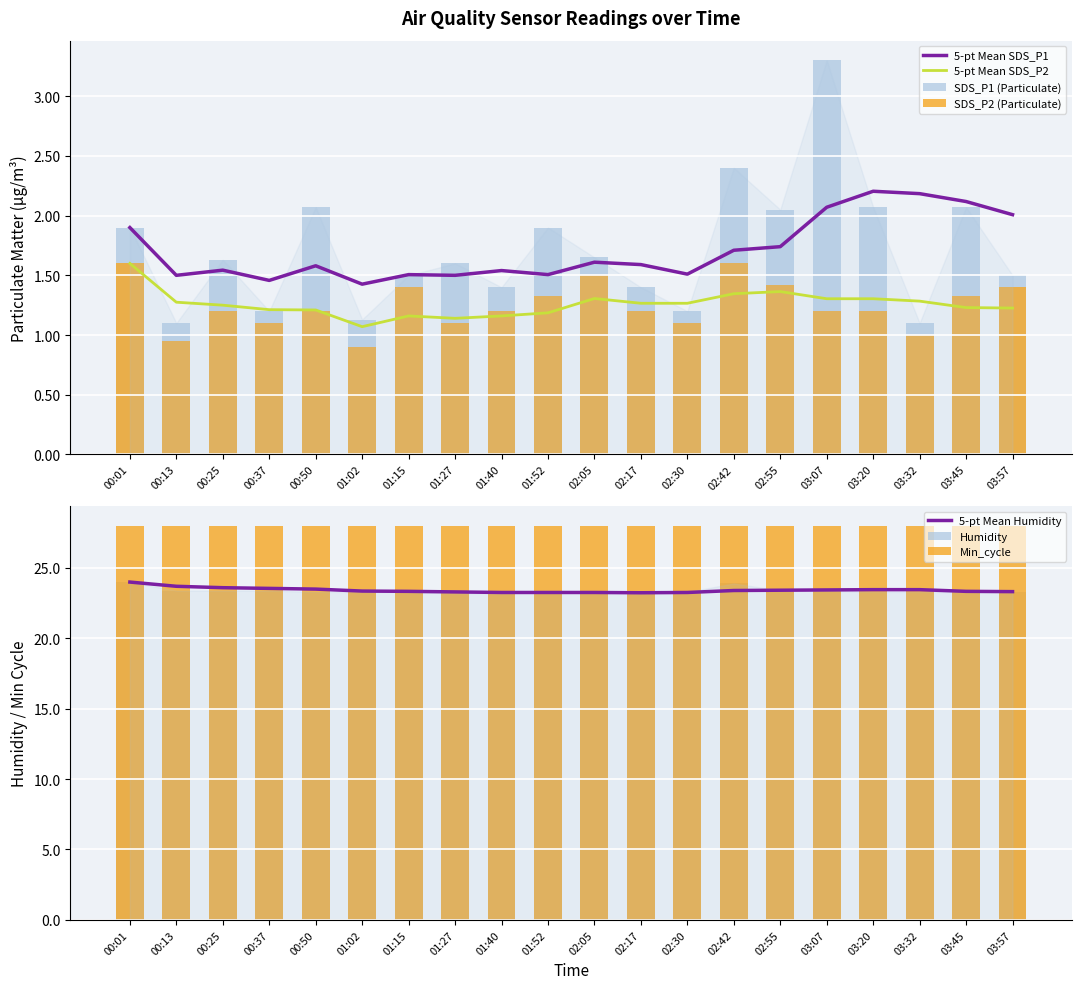

The SDS_P1 series shows 1.6 at 02:42. True or false?

False